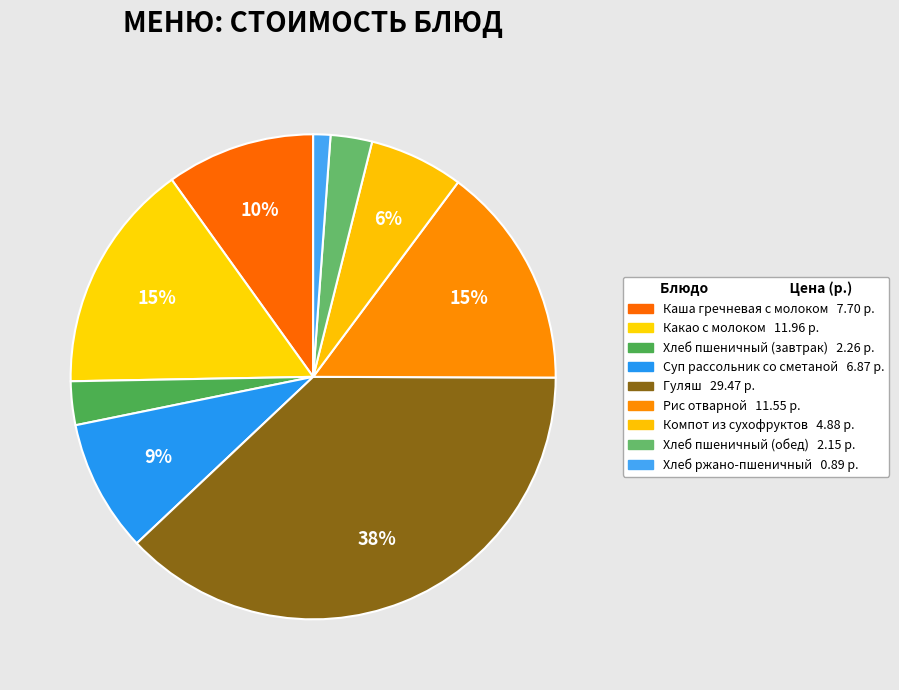

Which category has the smallest portion of the pie?

Хлеб ржано-пшеничный